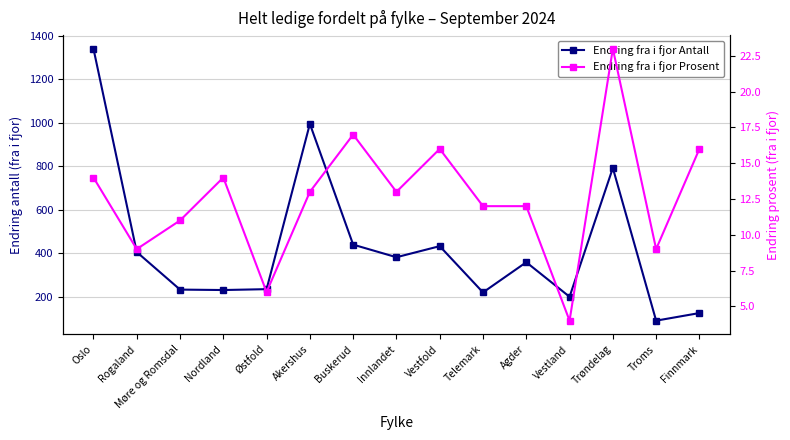

What are all the series names shown in the legend?

Endring fra i fjor Antall, Endring fra i fjor Prosent